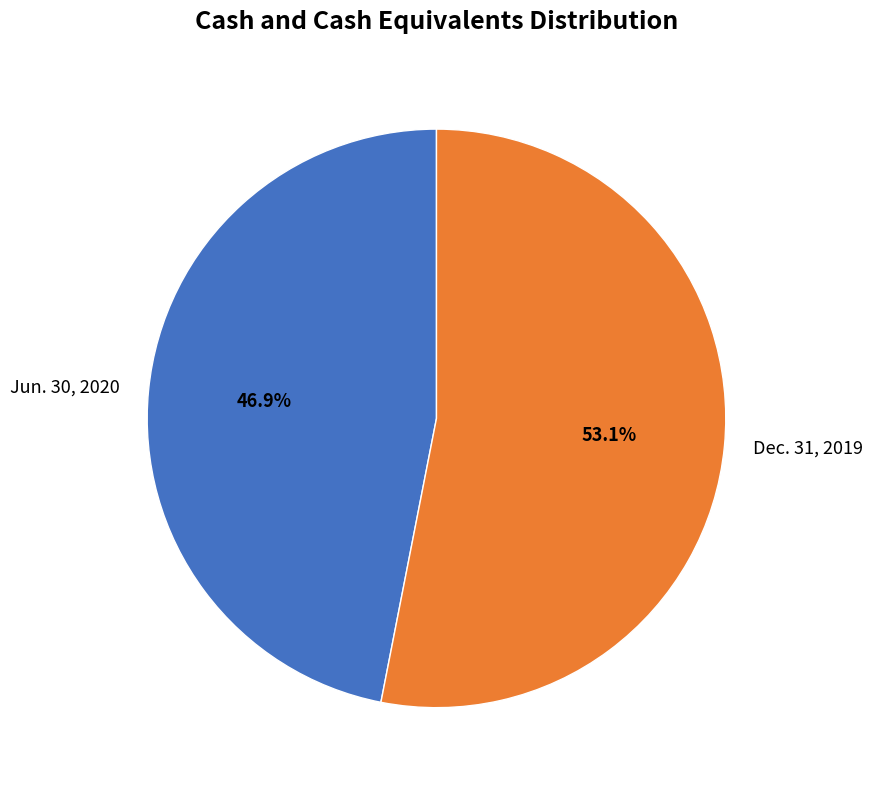

To the nearest percent, what is the difference between the largest and smallest slice percentages?

6%